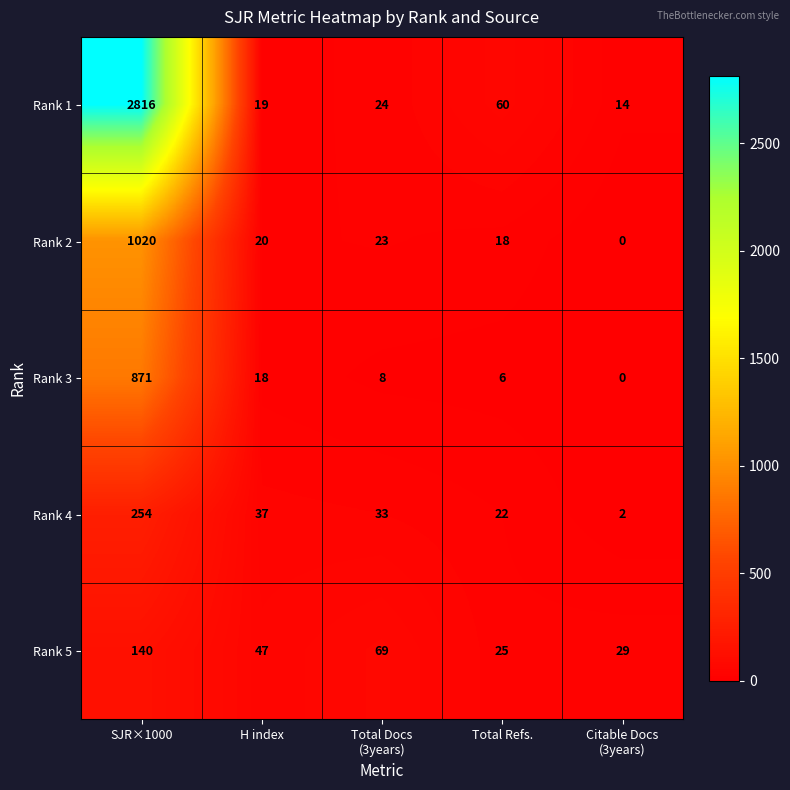

Reading left to right, extract all data points from this chart.

Rank 1: 2816	19	24	60	14
Rank 2: 1020	20	23	18	0
Rank 3: 871	18	8	6	0
Rank 4: 254	37	33	22	2
Rank 5: 140	47	69	25	29